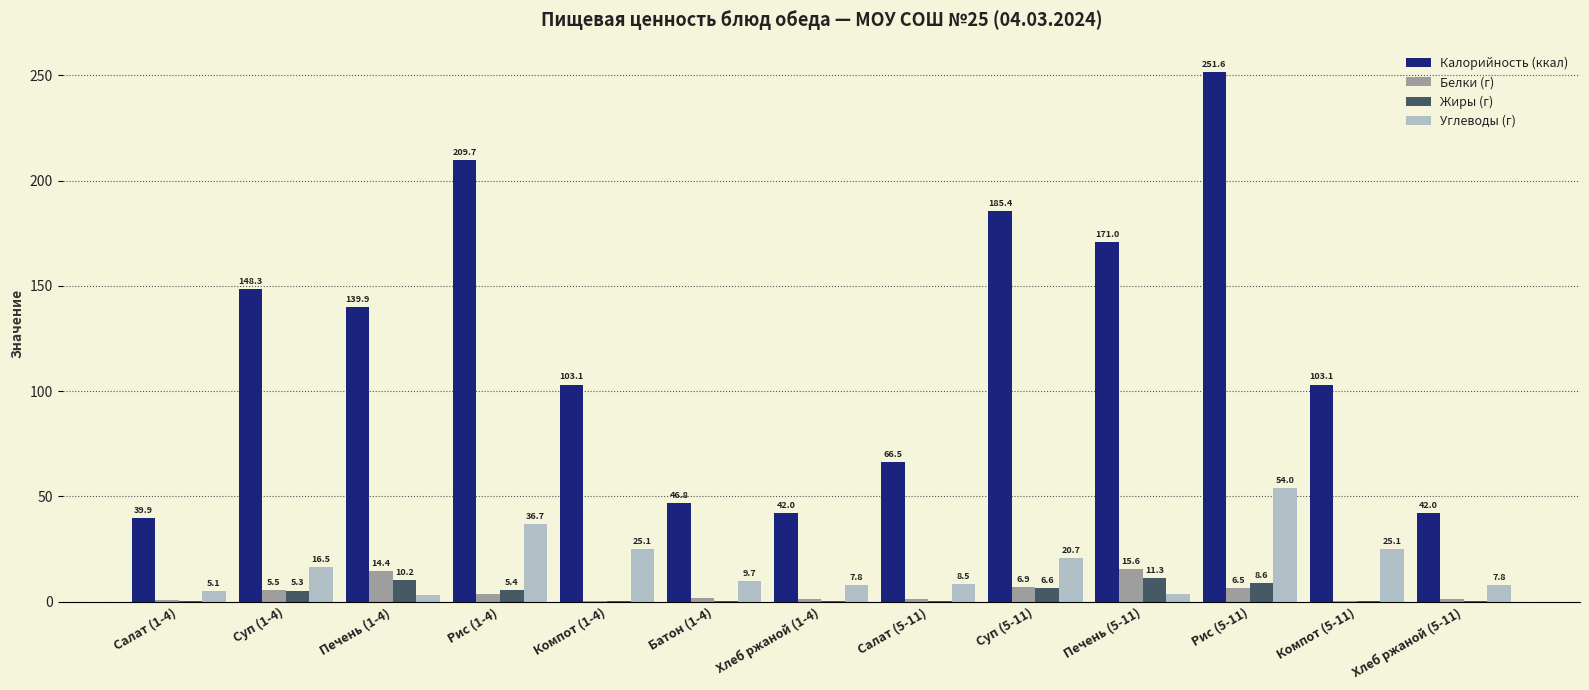

Is it true that Углеводы (г) equals 16.5 at Суп (1-4)?

True